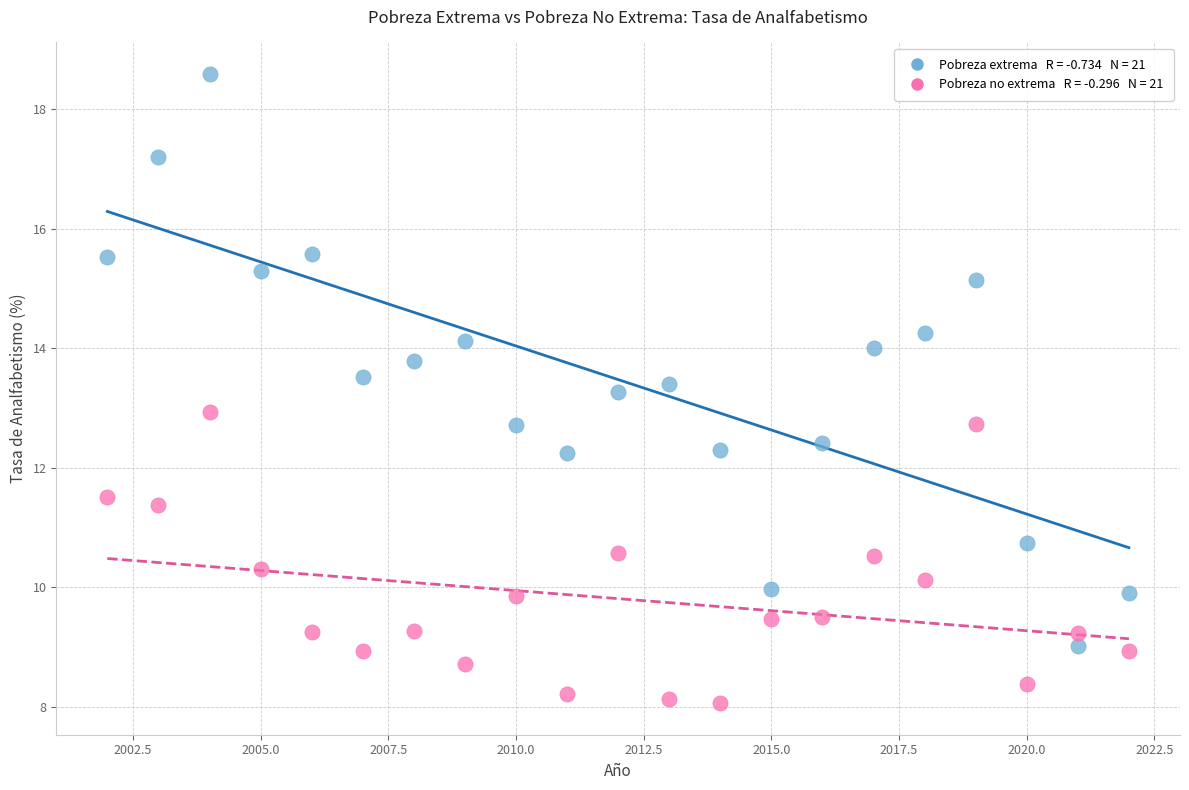

Across all data points, what is the range of Y values (max minus min)?

10.5